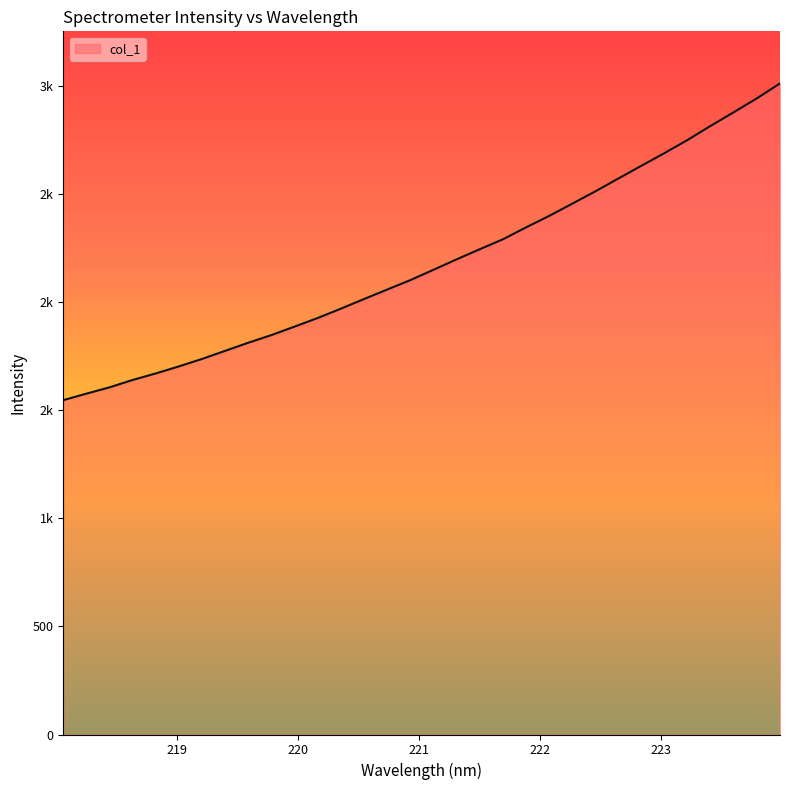

Rank the categories by value from highest to lowest.

223.9802, 223.7895, 223.5987, 223.408, 223.2172, 223.0264, 222.8355, 222.6447, 222.4538, 222.263, 222.0721, 221.8812, 221.6902, 221.4993, 221.3083, 221.1174, 220.9264, 220.7354, 220.5444, 220.3533, 220.1623, 219.9712, 219.7801, 219.589, 219.3979, 219.2067, 219.0156, 218.8244, 218.6332, 218.442, 218.2508, 218.0596